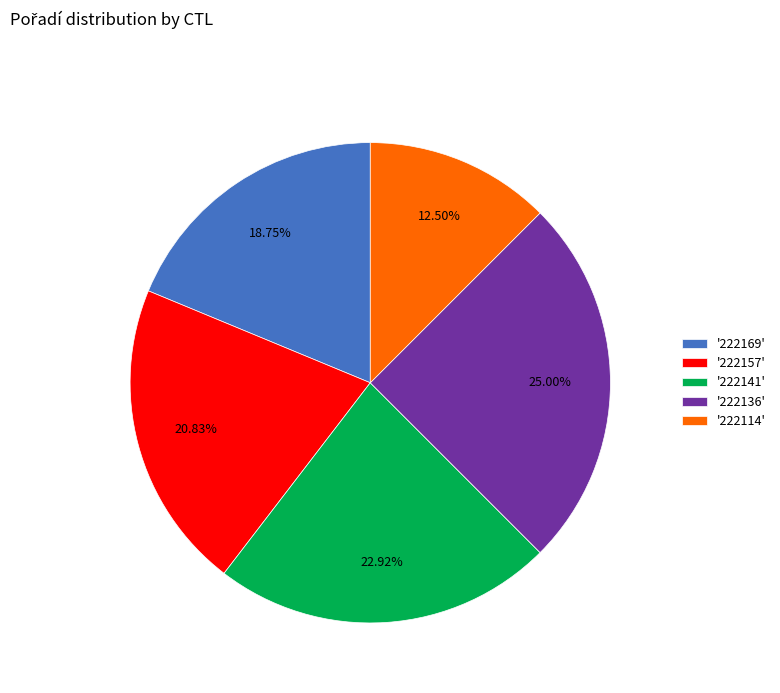

Do '222157' and '222169' together represent more than half of the pie?

No